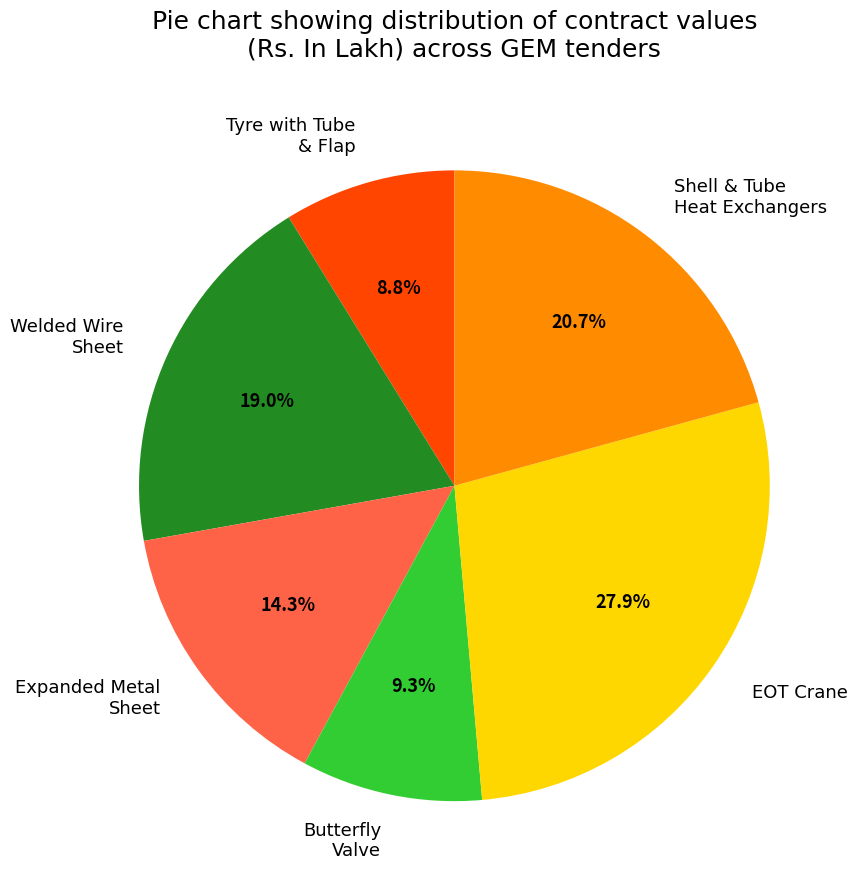

Does Butterfly Valve represent more than half of the total?

No